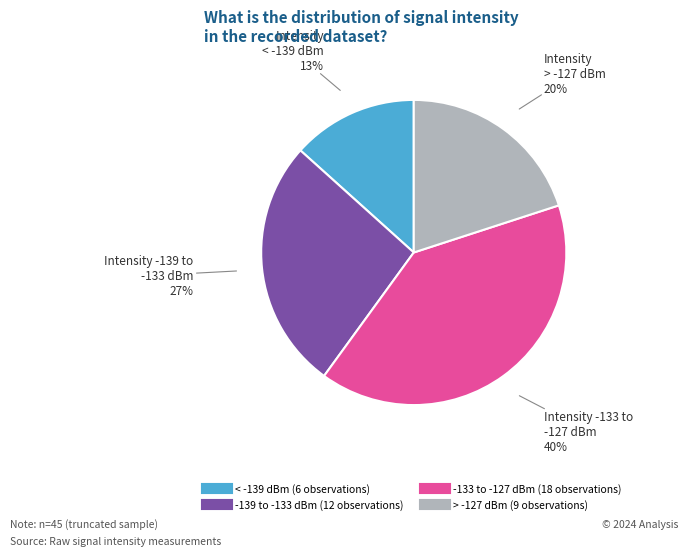

Does any single category account for the majority?

No